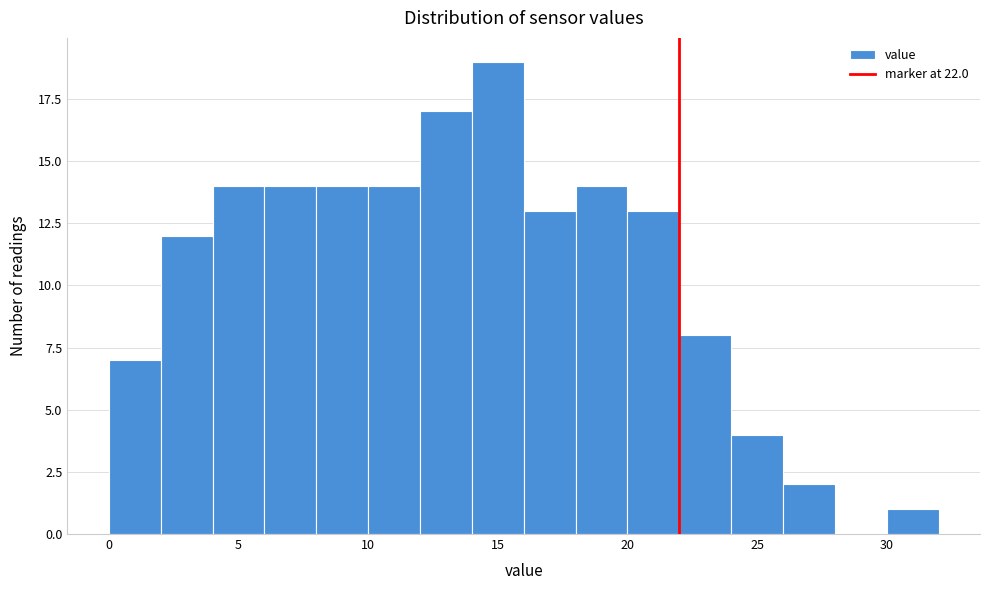

Which range on the x-axis has the tallest bar?

14 to 16